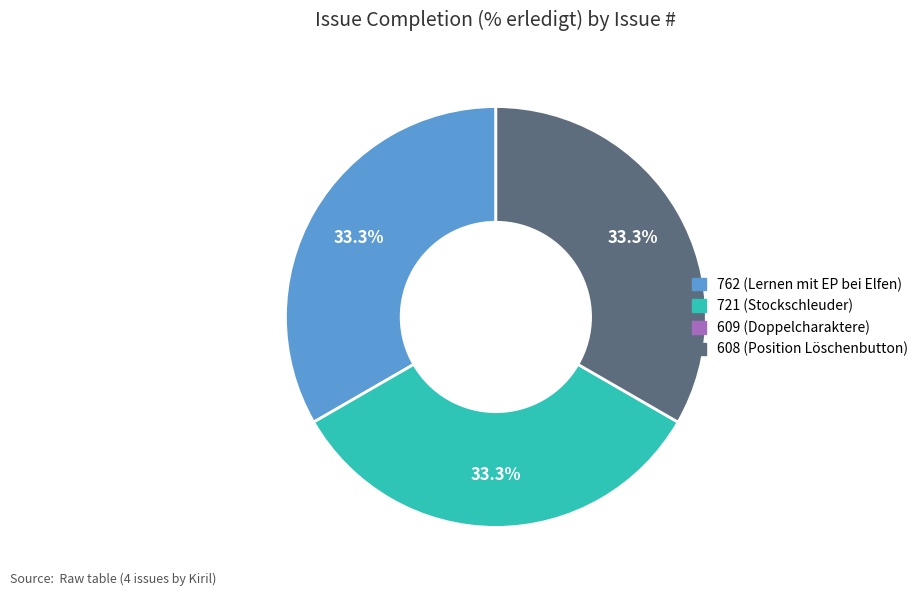

Is there a majority slice in this chart?

No